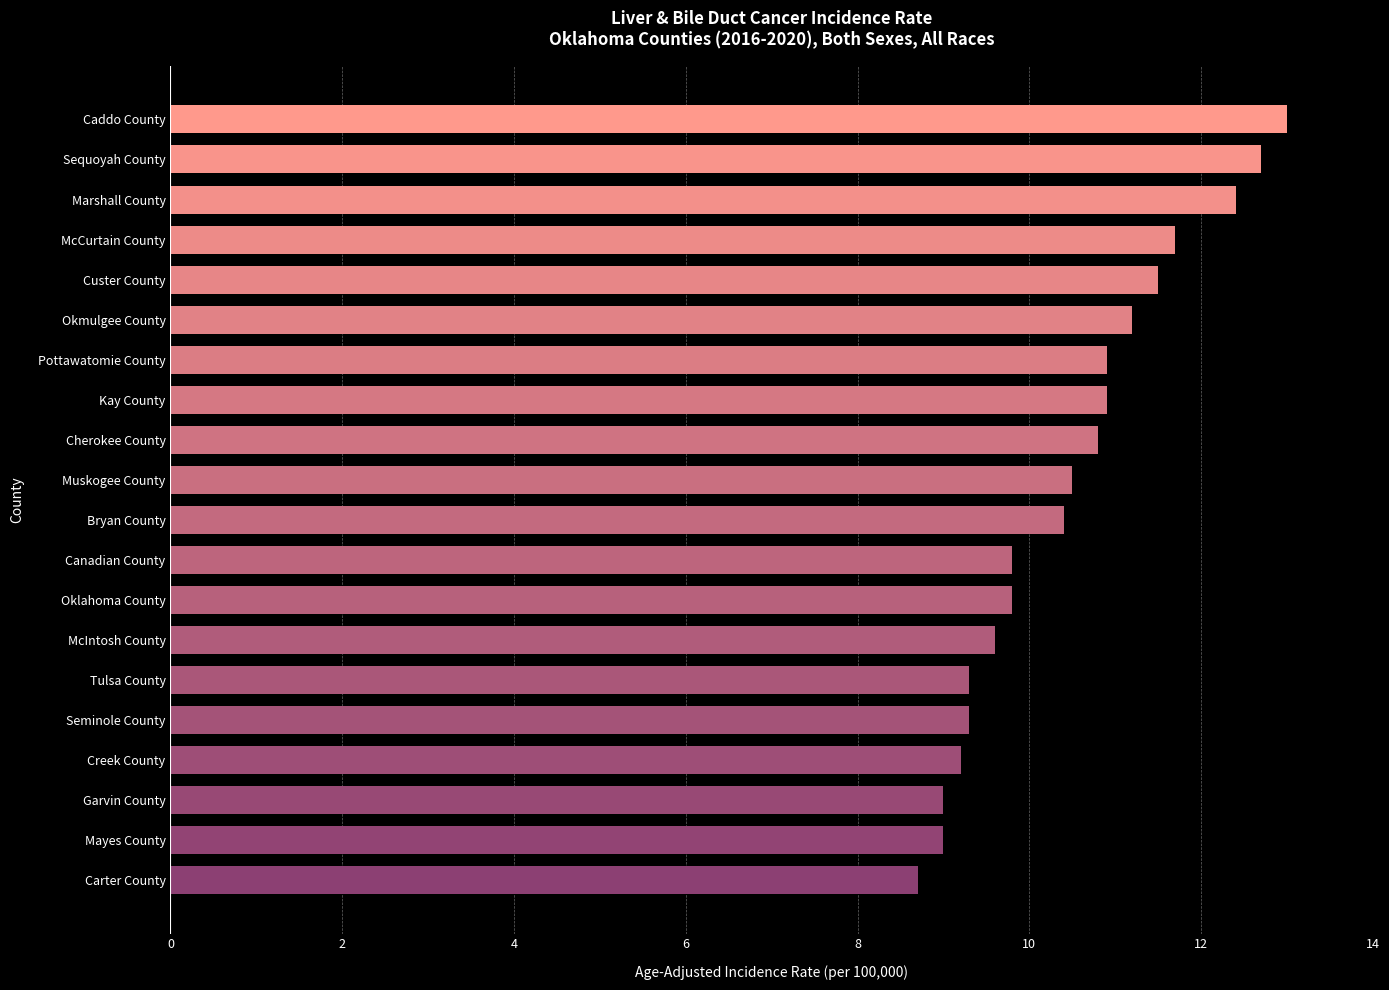

True or false: the data shows 9.8 at Oklahoma County.

True